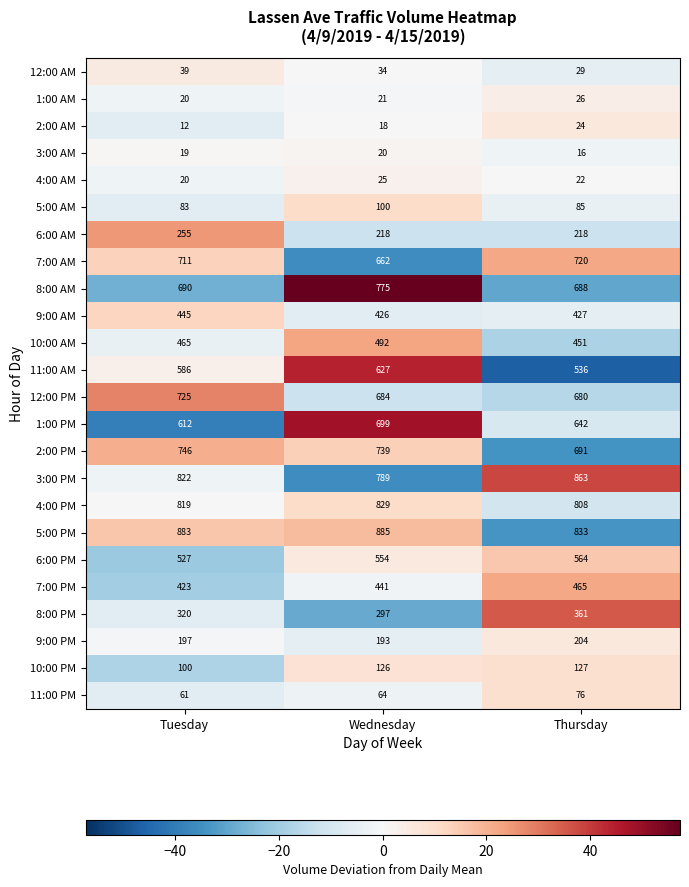

What is the difference between the 10:00 AM values at Thursday and Tuesday?

14